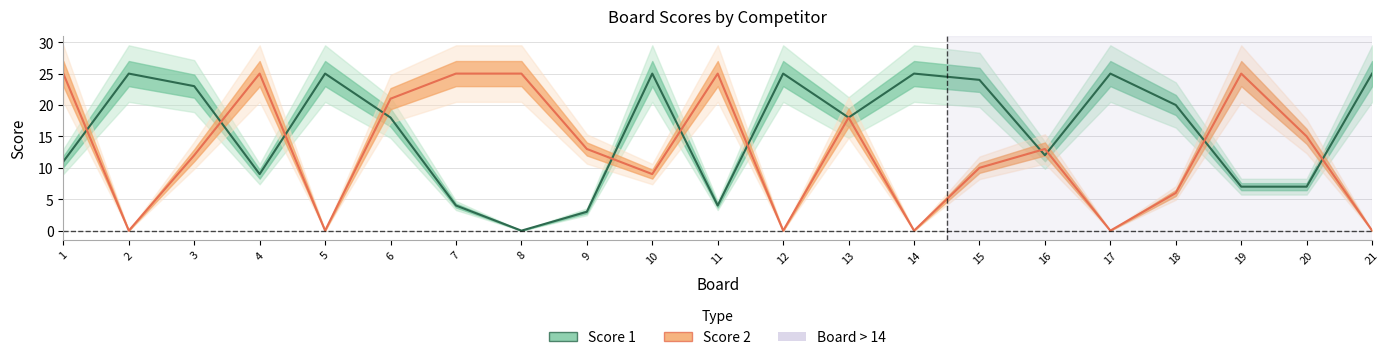

Is the value of Score 1 at 20 greater than the value of Score 2 at 12?

Yes